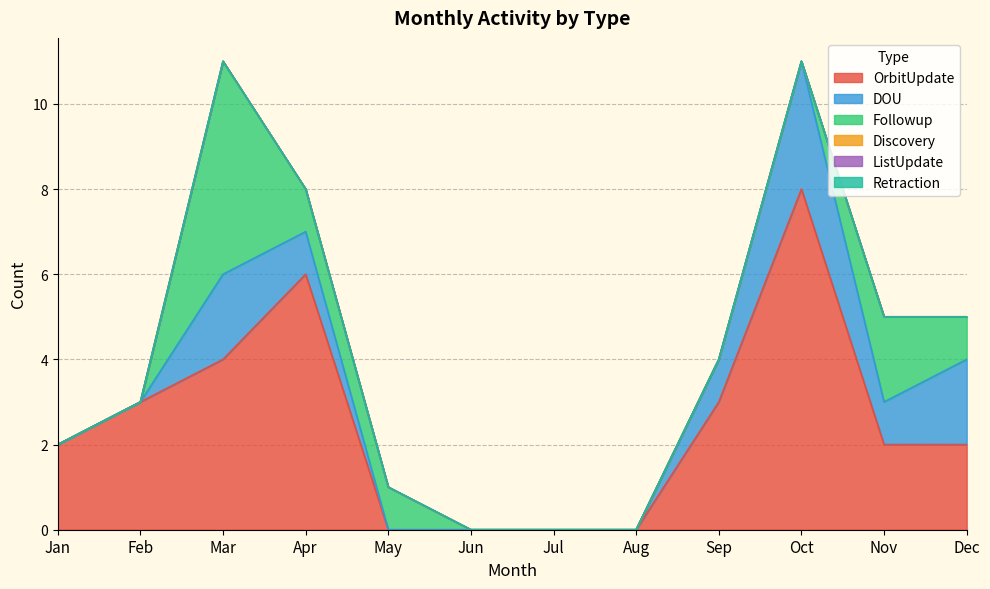

Count the number of categories in the chart.

12